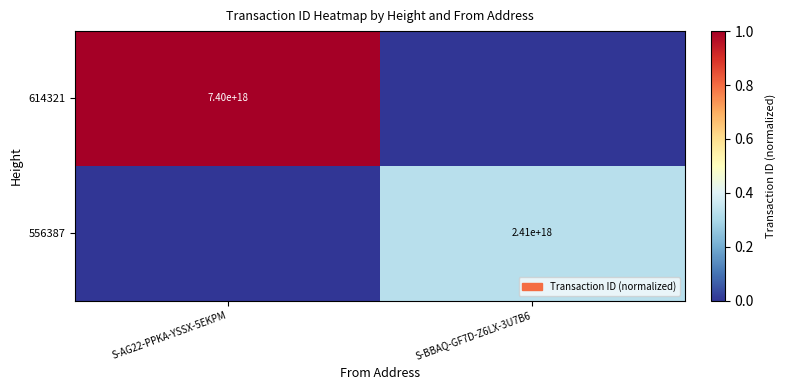

The 556387 series shows 1144396224540289792 at S-BBAQ-GF7D-Z6LX-3U7B6. True or false?

False